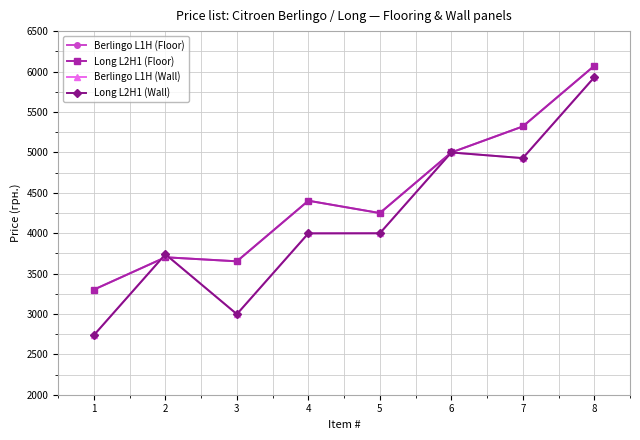

What is the greatest value displayed?

6070